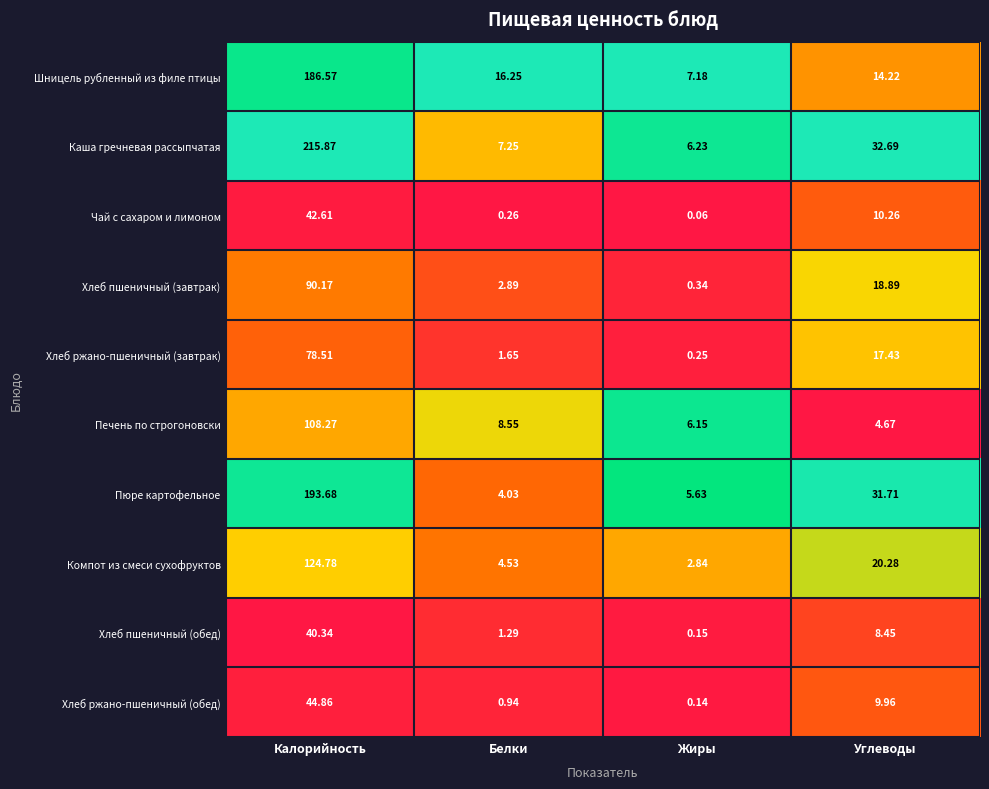

At which category is the sum across all series the highest?

Калорийность